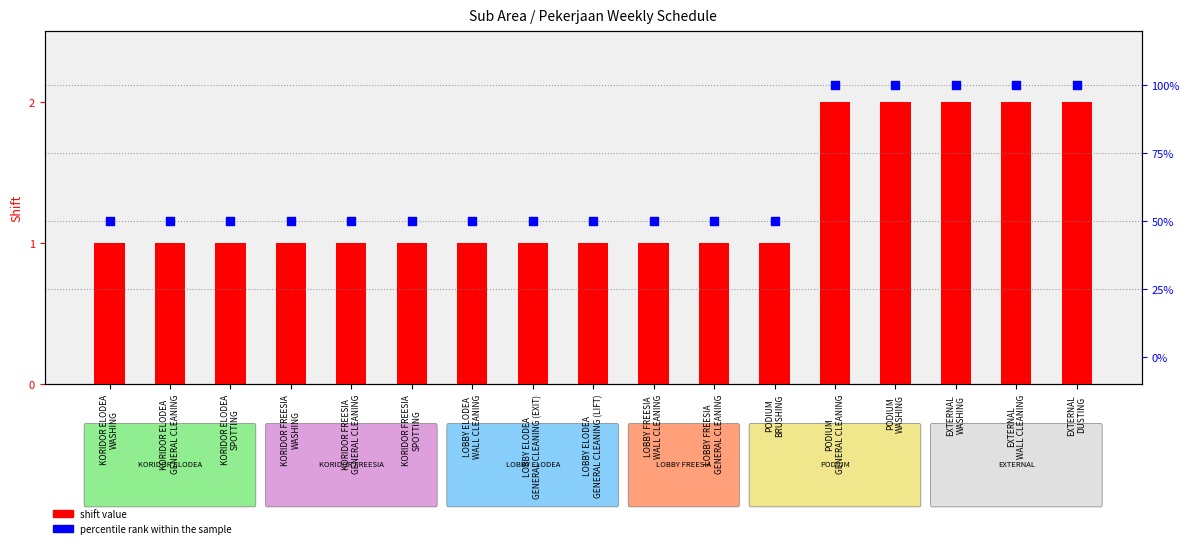

At how many categories does at least one series exceed 81?

5